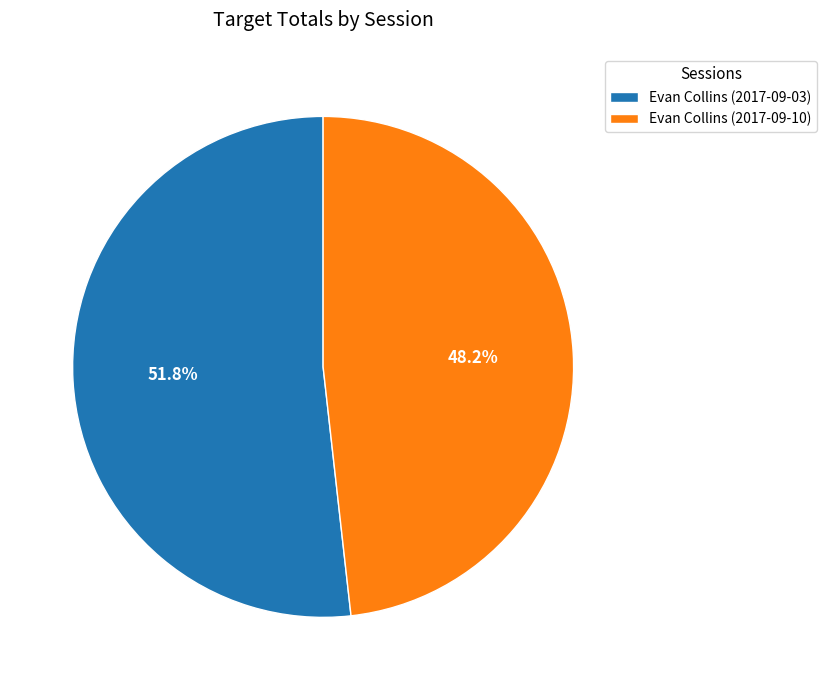

To the nearest percent, what percentage of the pie is Evan Collins (2017-09-10)?

48%